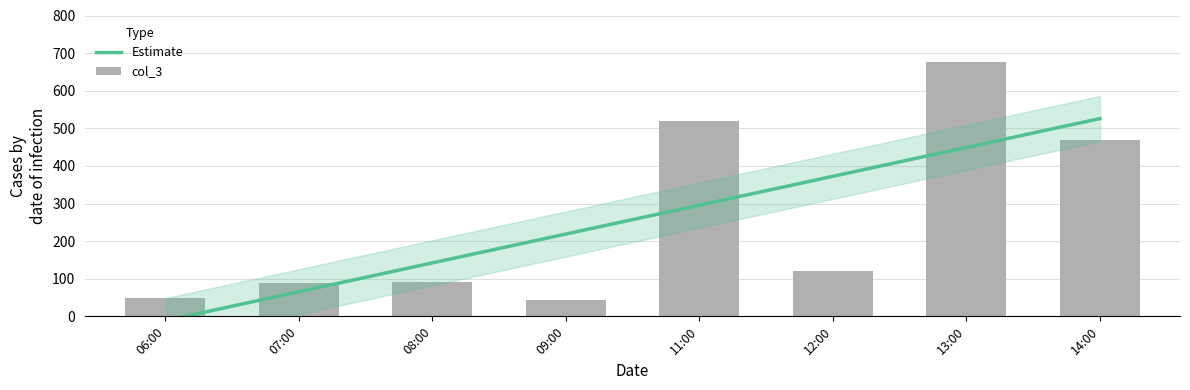

How many data points does each series have?

8